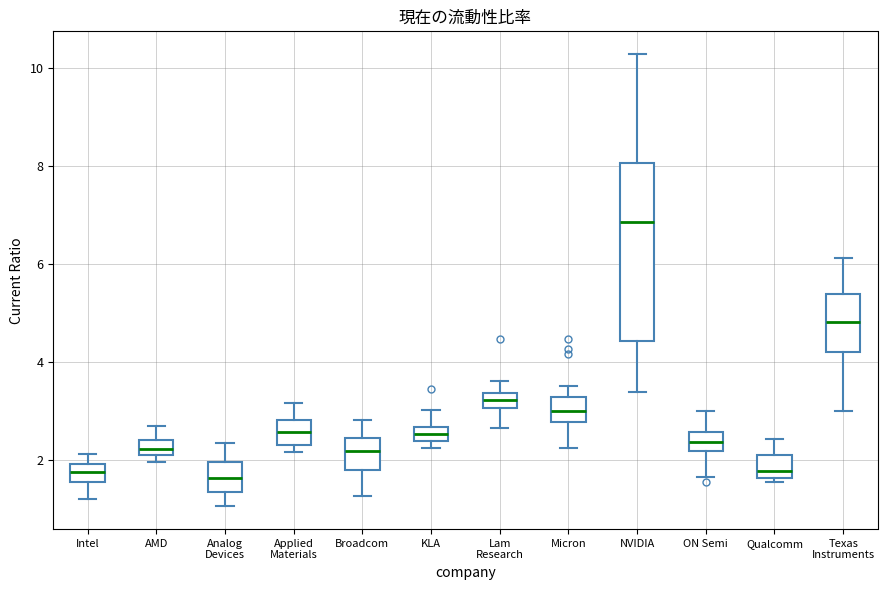

Which box is the tallest, from its lower edge to its upper edge?

NVIDIA